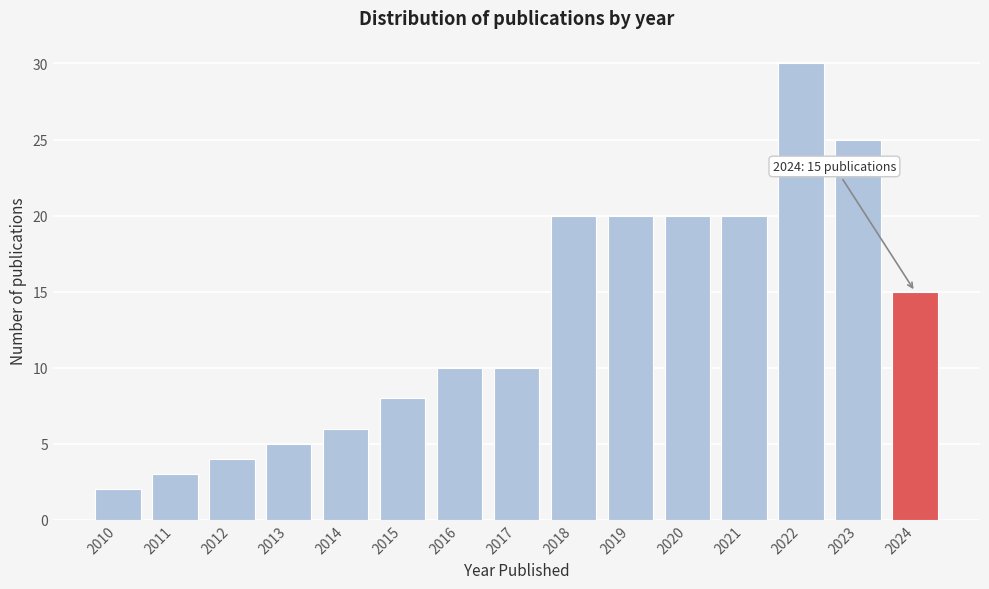

Reading left to right, list all the values displayed in this chart.

2	3	4	5	6	8	10	10	20	20	20	20	30	25	15